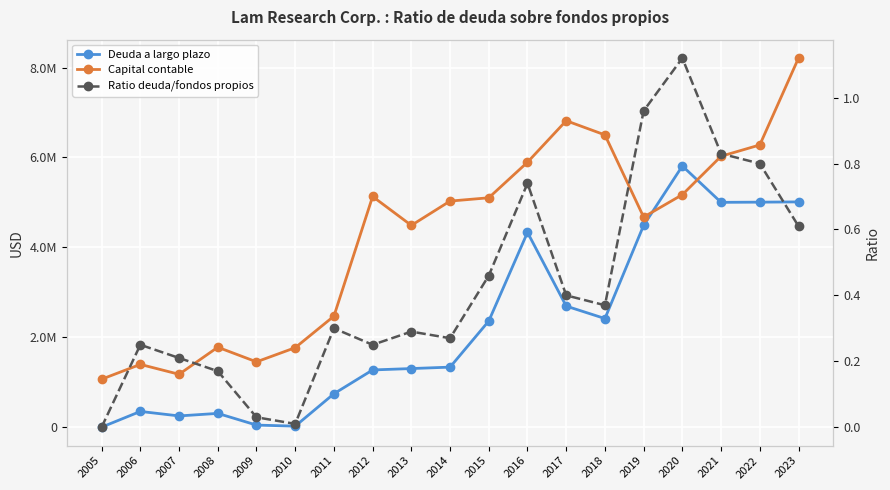

Which series has the widest spread of values?

Capital contable